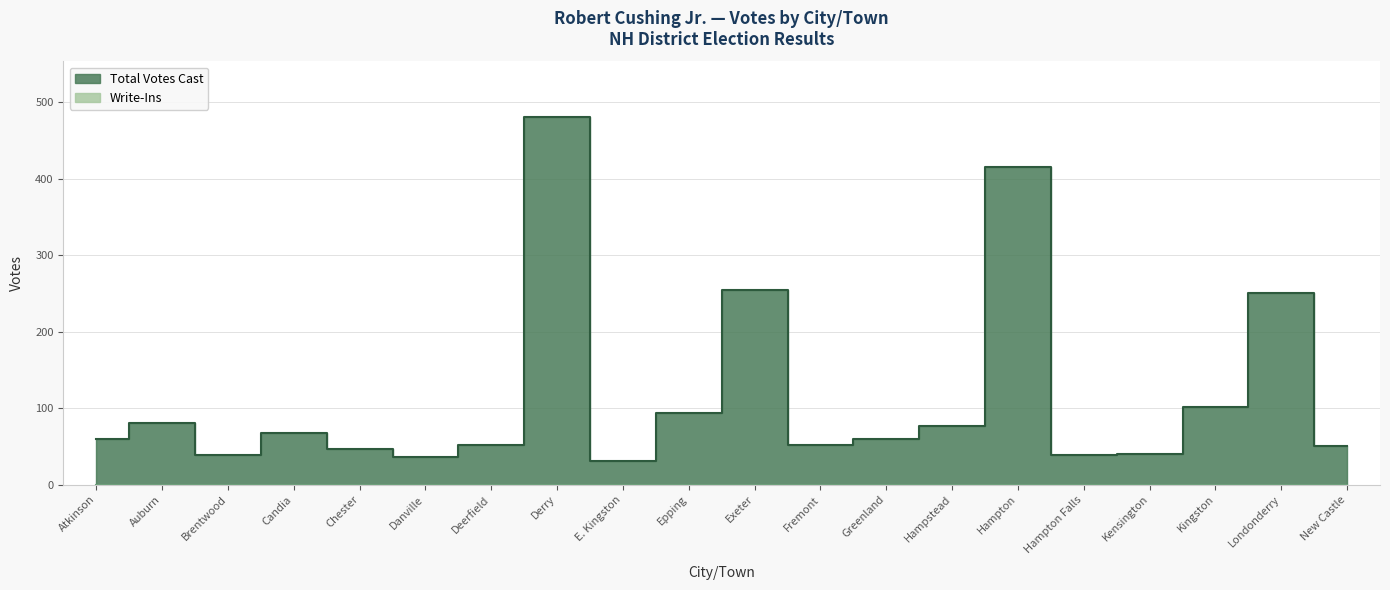

What is the difference between the maximum and second lowest values?

445